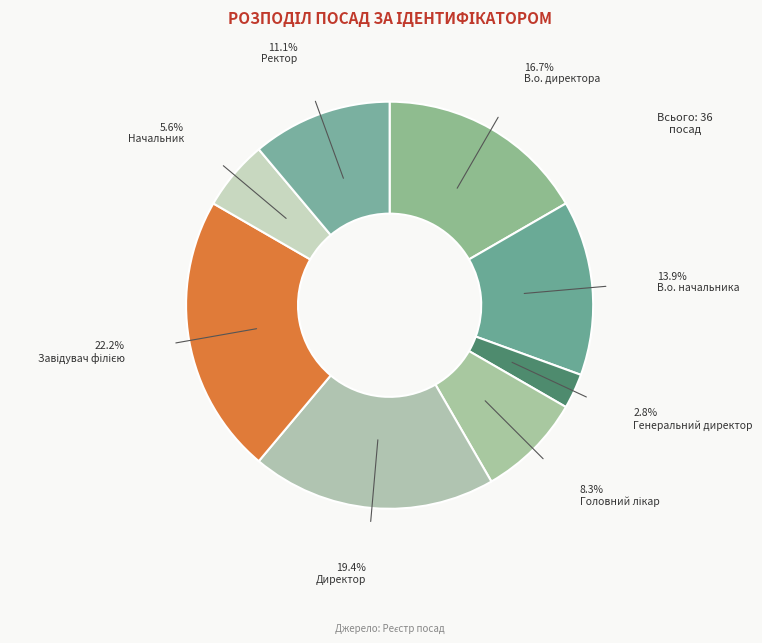

Between Генеральний директор and Завідувач філією, which is larger?

Завідувач філією